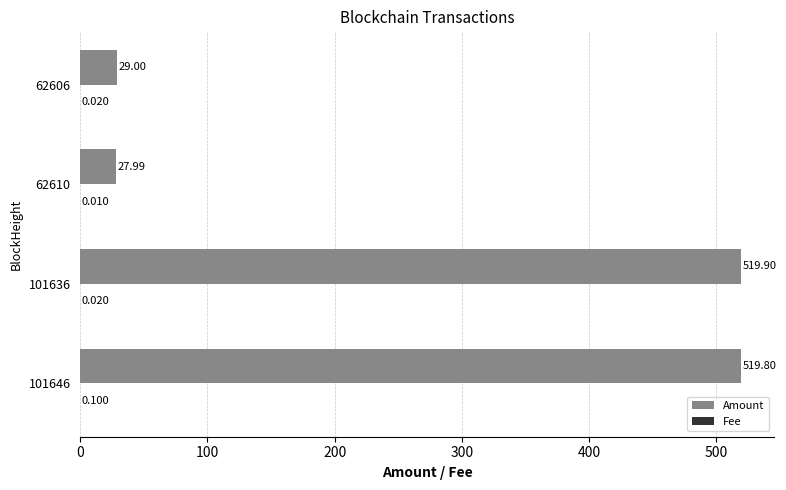

What is the greatest value displayed?

519.9